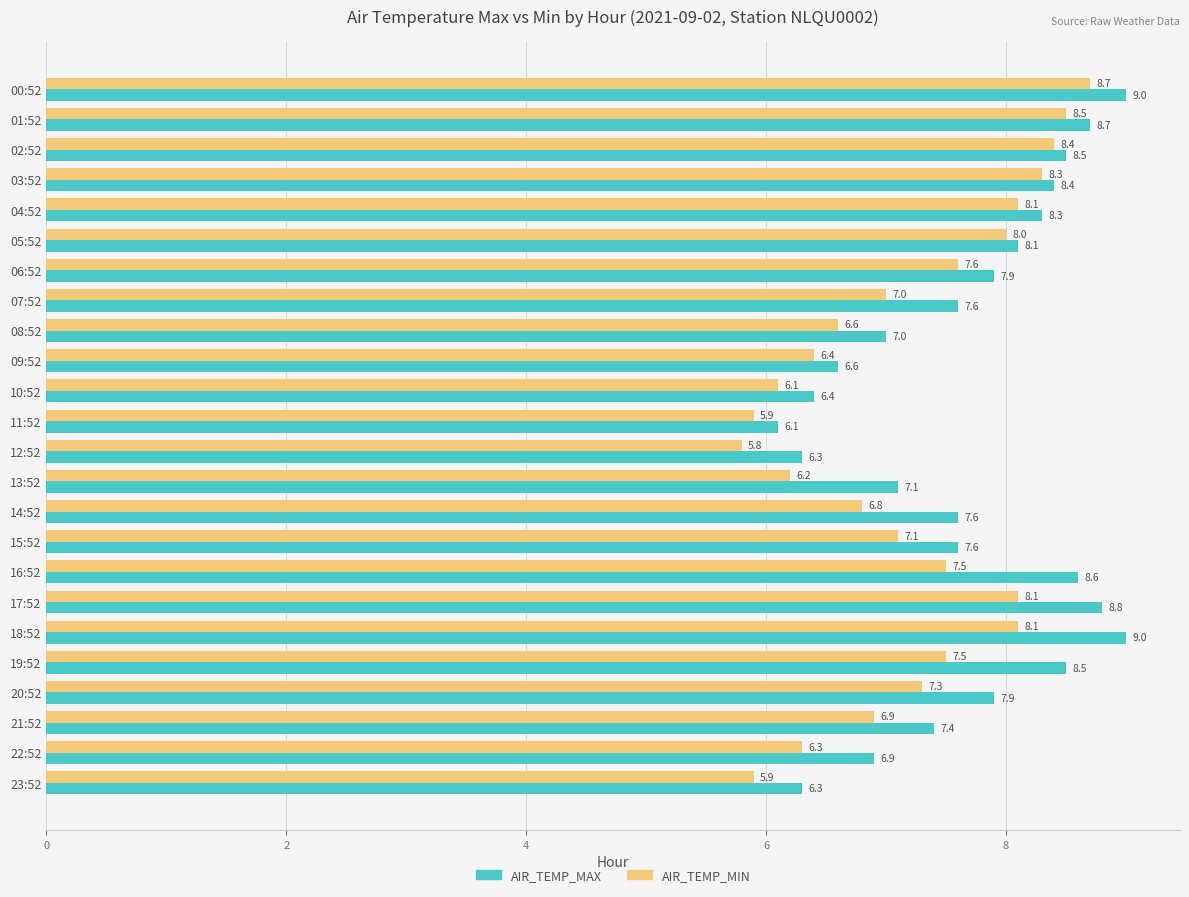

At which label is AIR_TEMP_MAX closest to 7?

08:52